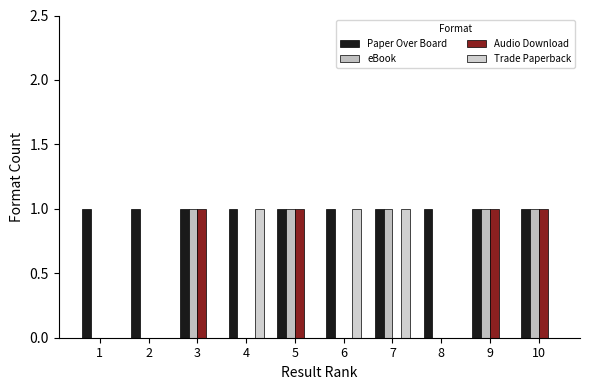

What is the highest value of the Audio Download series?

1